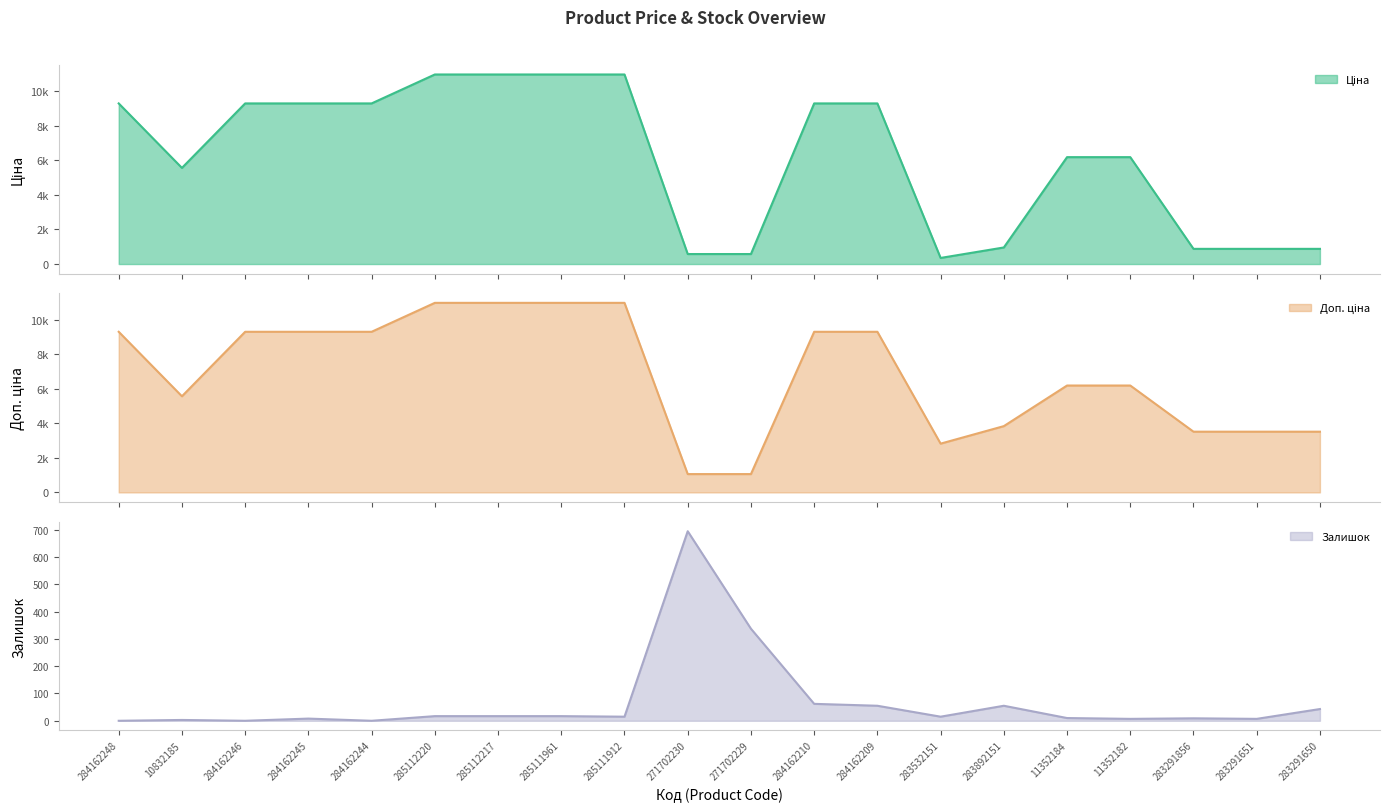

List the labels in order of Залишок value, smallest first.

284162248, 284162246, 284162244, 10832185, 11352182, 283291651, 284162245, 283291856, 11352184, 285111912, 283532151, 285112220, 285112217, 285111961, 283291650, 284162209, 283892151, 284162210, 271702229, 271702230